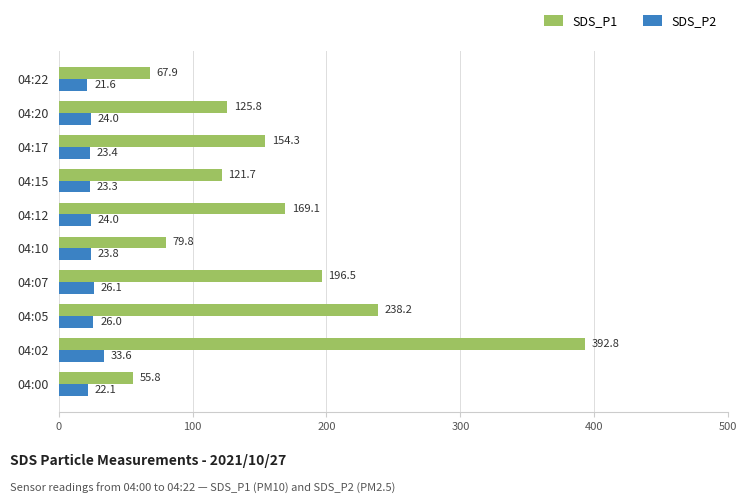

What is the difference between the SDS_P1 values at 04:22 and 04:00?

12.1